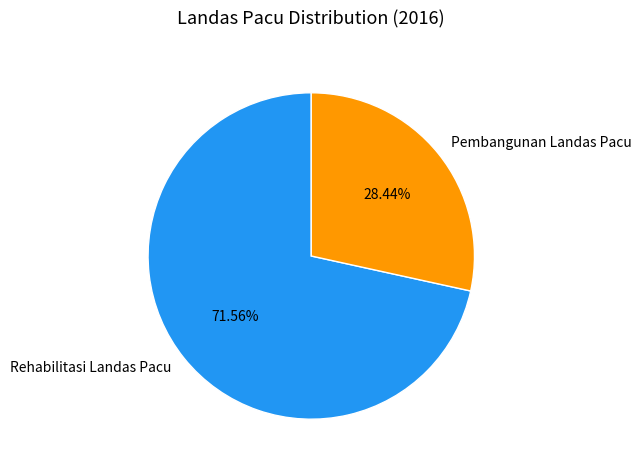

To the nearest percent, what percentage of the pie is Rehabilitasi Landas Pacu?

72%